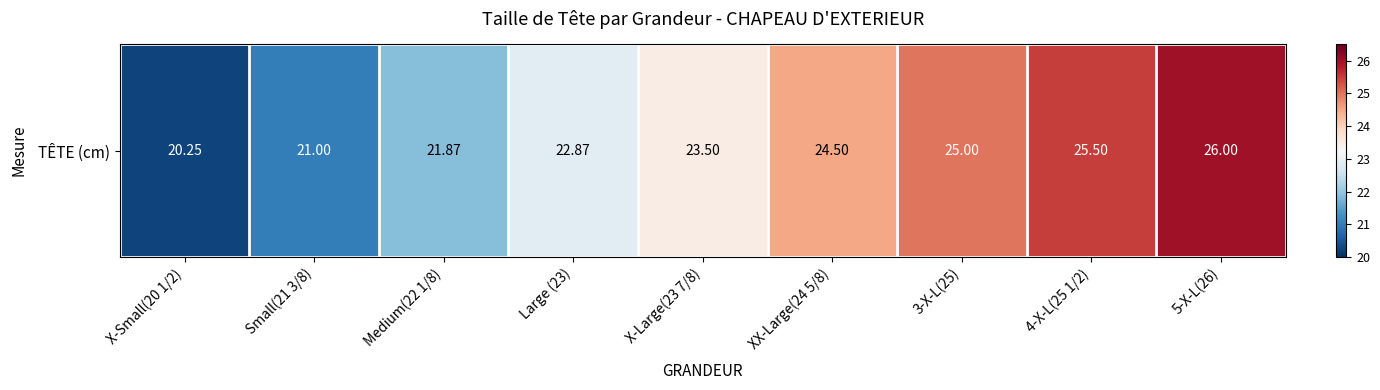

Reading left to right, list all the values displayed in this chart.

20.2	21.0	21.9	22.9	23.5	24.5	25.0	25.5	26.0